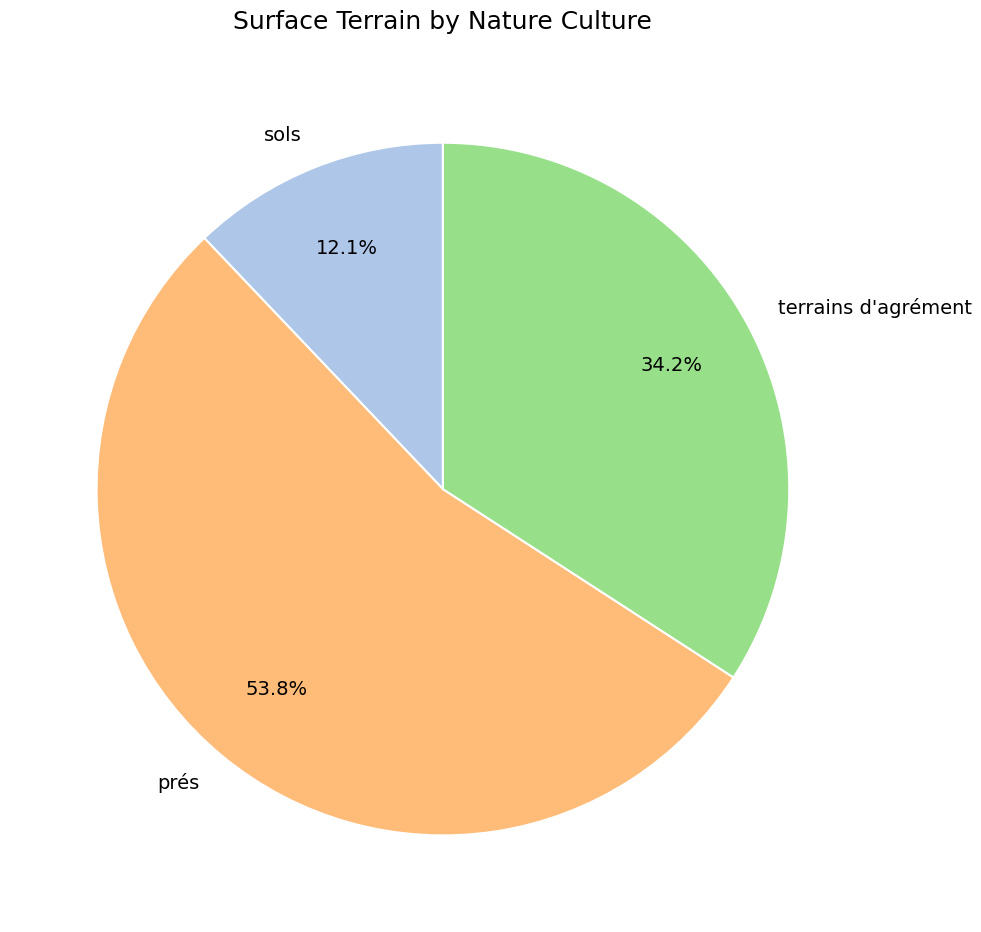

Count the number of slices in the pie.

3